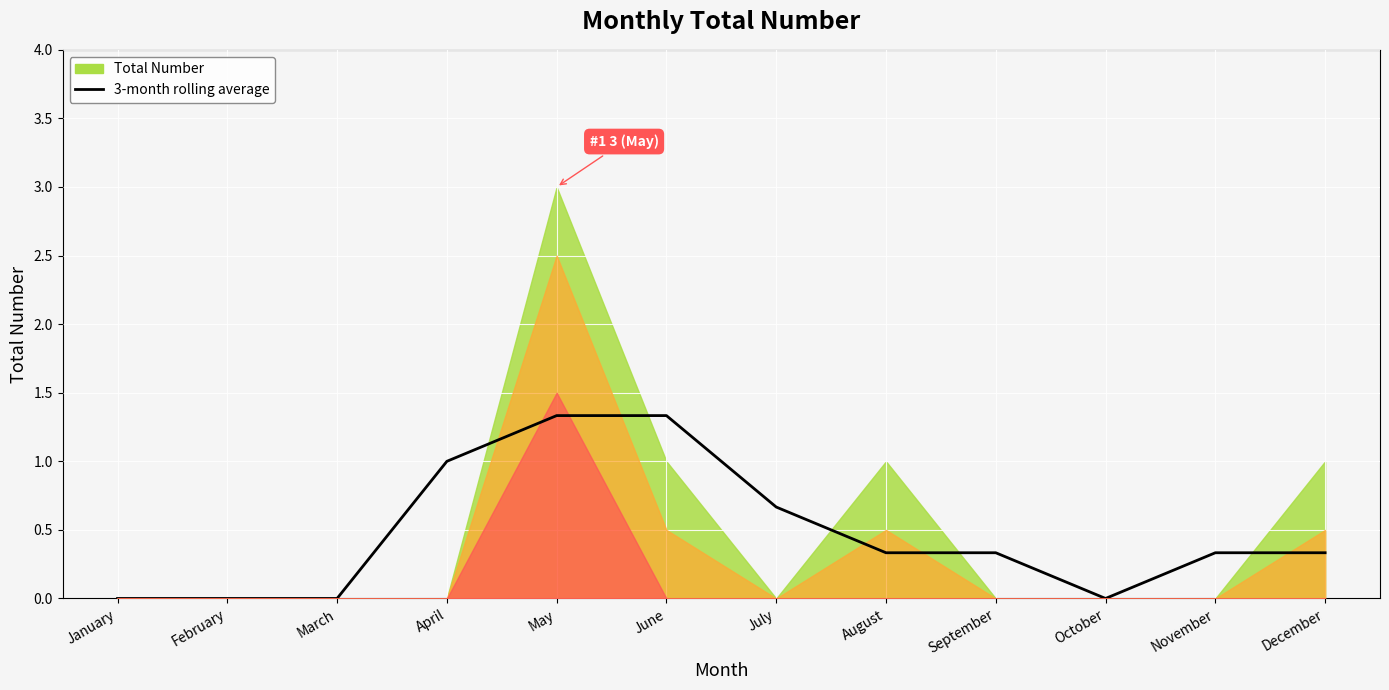

How many values are above zero?

8